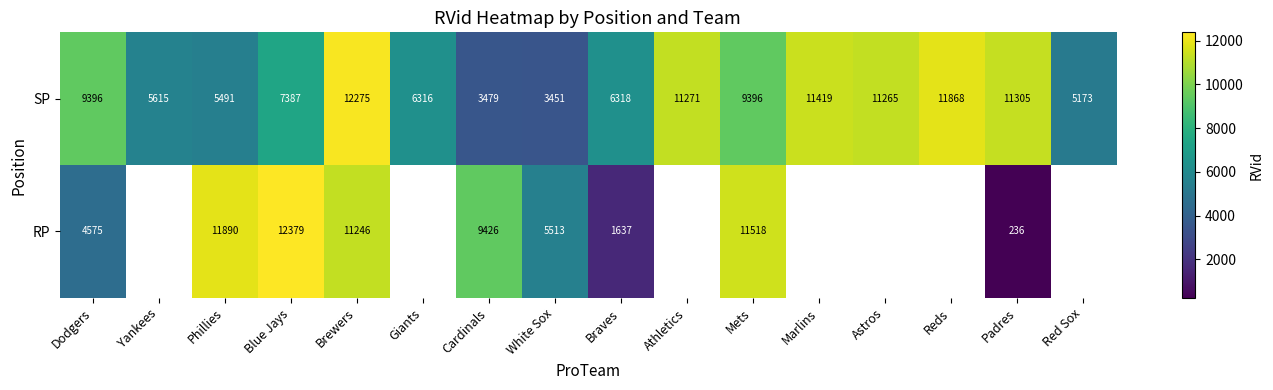

What is the difference between the highest and lowest values at Phillies?

6399